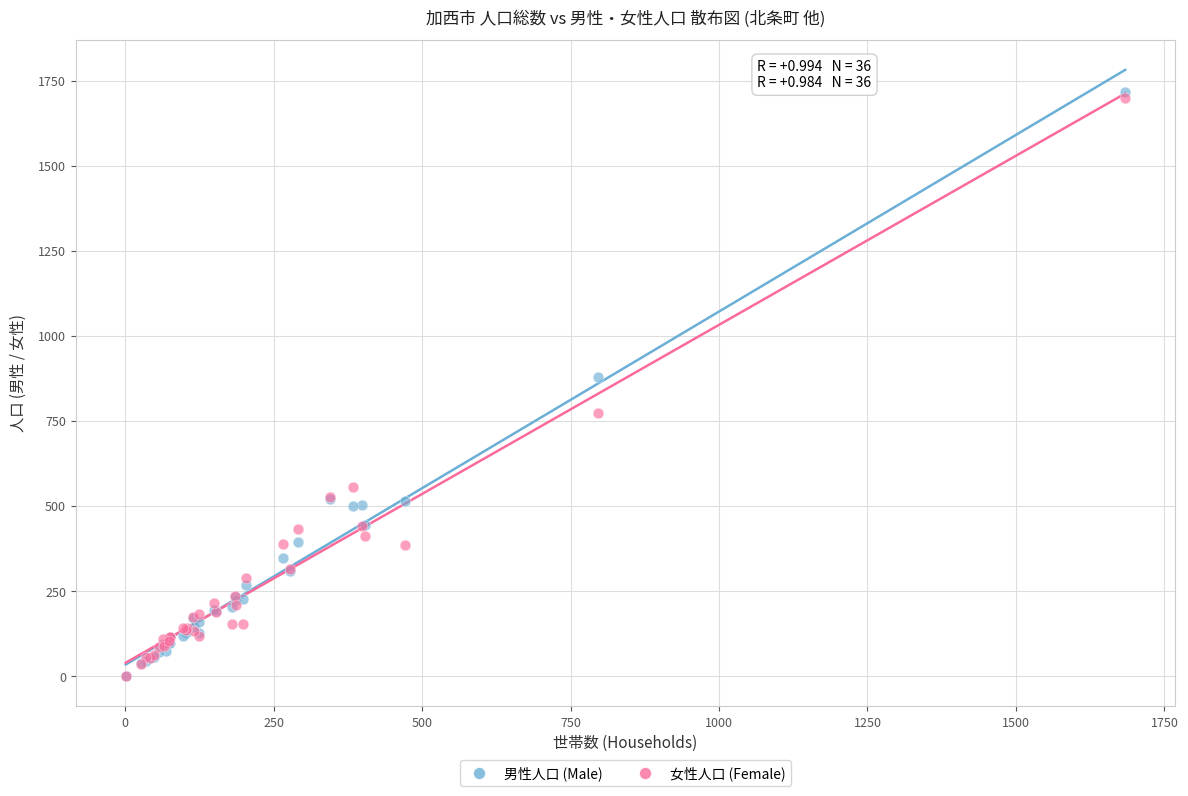

In the 男性人口 (Male) series, what Y value is closest to 858?

878